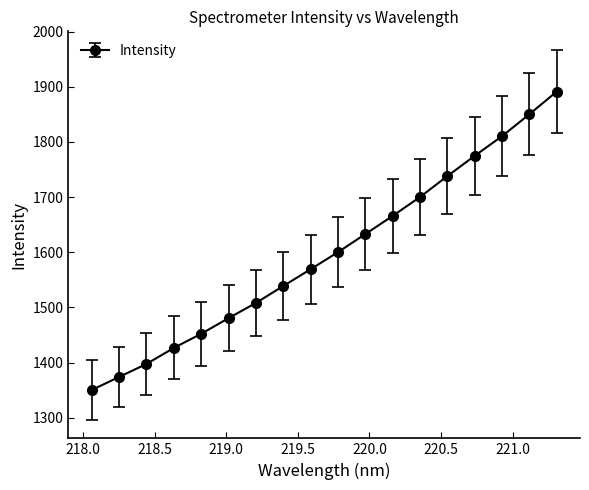

What is the smallest value displayed?

1350.3